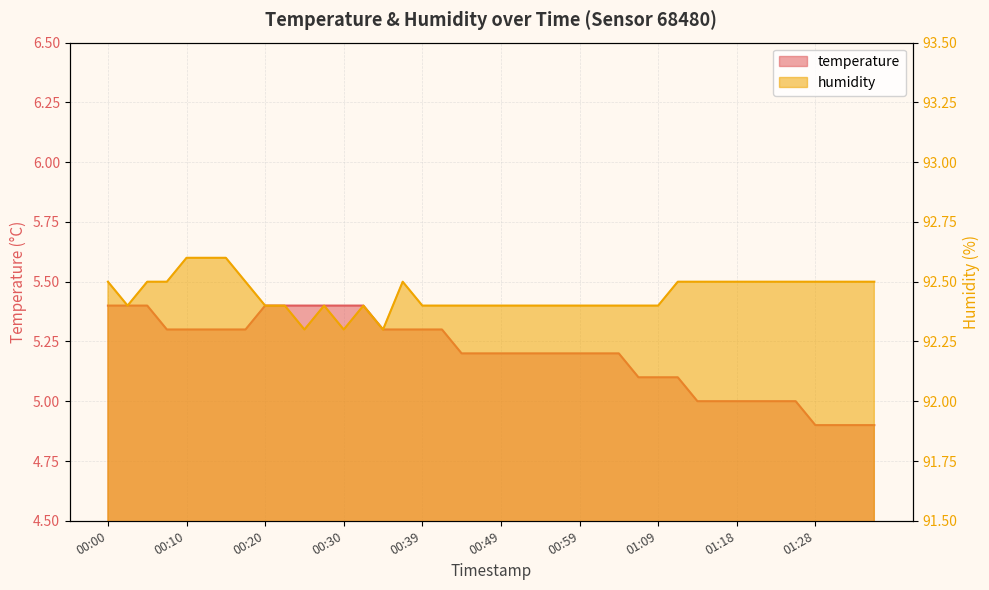

What is the difference between the second highest and minimum values in the humidity series?

0.3